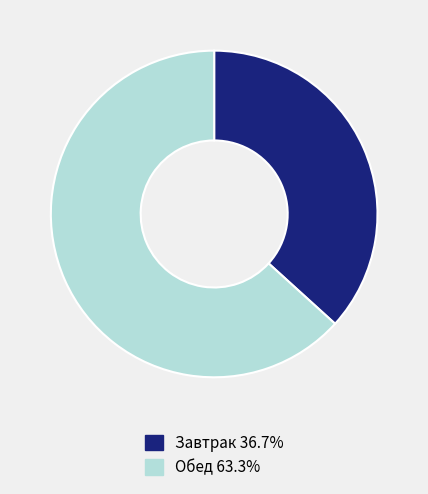

Approximately how many times larger is the value at Обед compared to Завтрак?

1.7